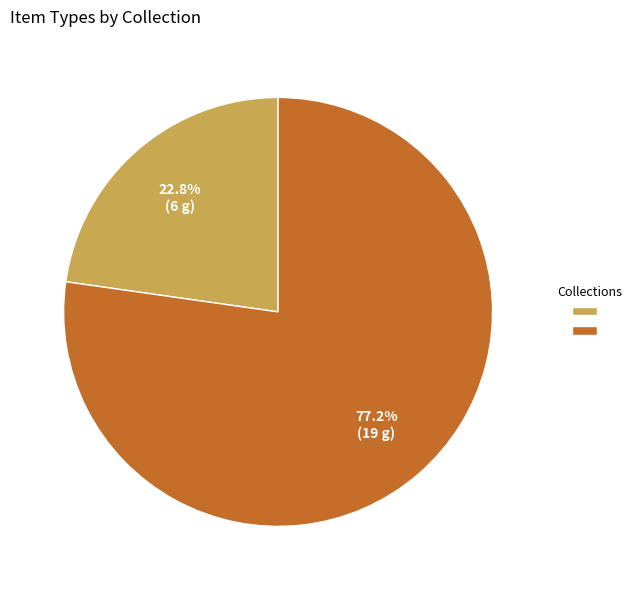

How many slices are in this pie chart?

2